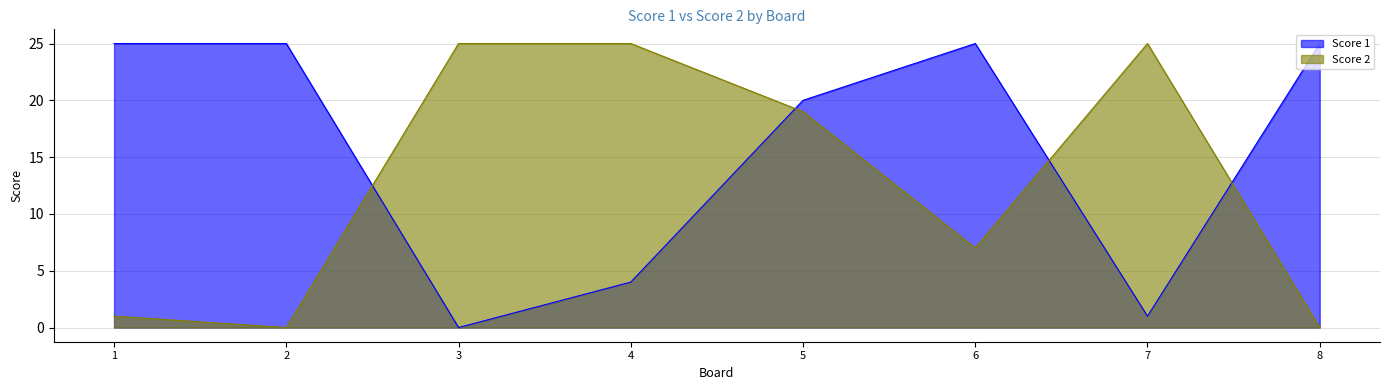

Where is Score 2 nearest to the value 12?

6